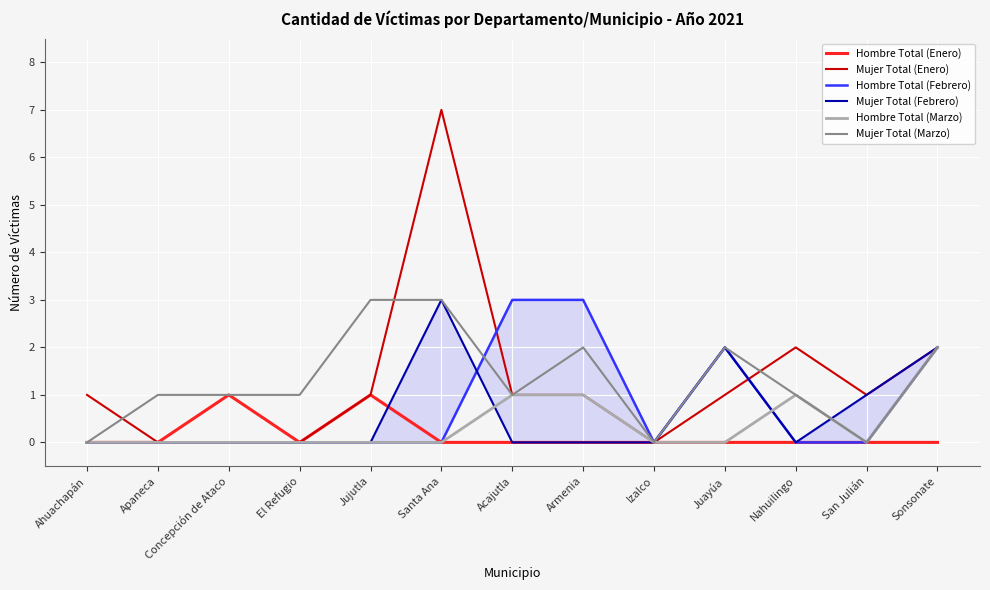

What is the total value across all series at Ahuachapán?

1